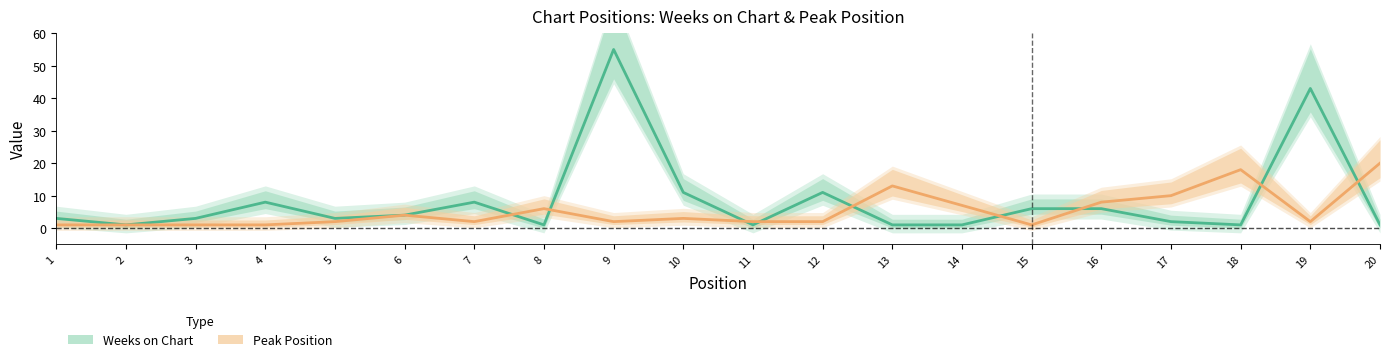

At how many categories does at least one series exceed 10?

7